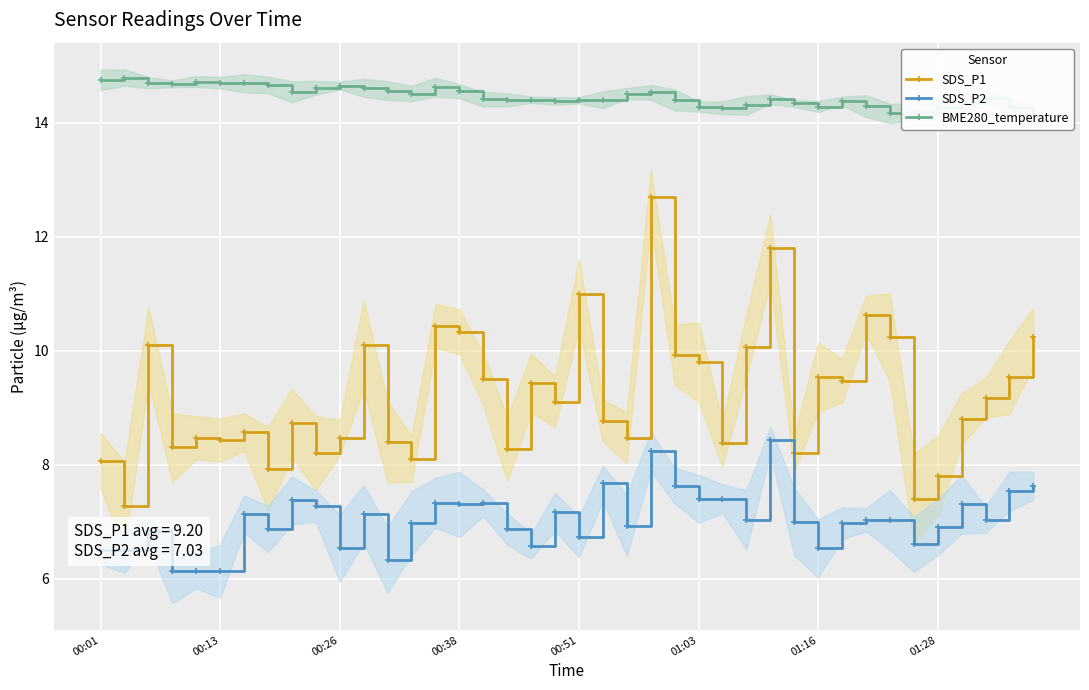

What is the sum of all SDS_P1 values?

368.1